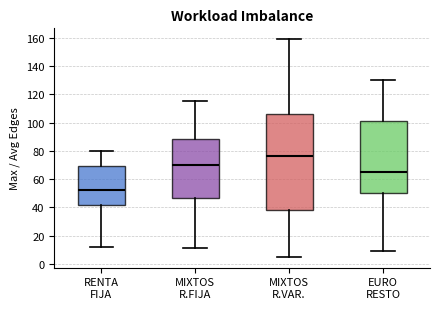

Which box has the highest median line?

MIXTOS R.VAR.